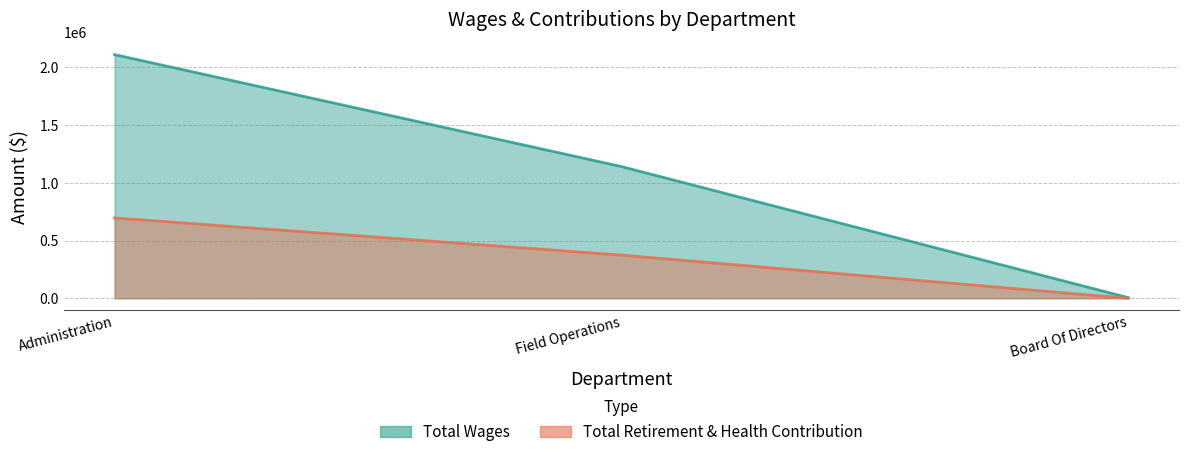

Which series has the largest range (max minus min)?

Total Wages